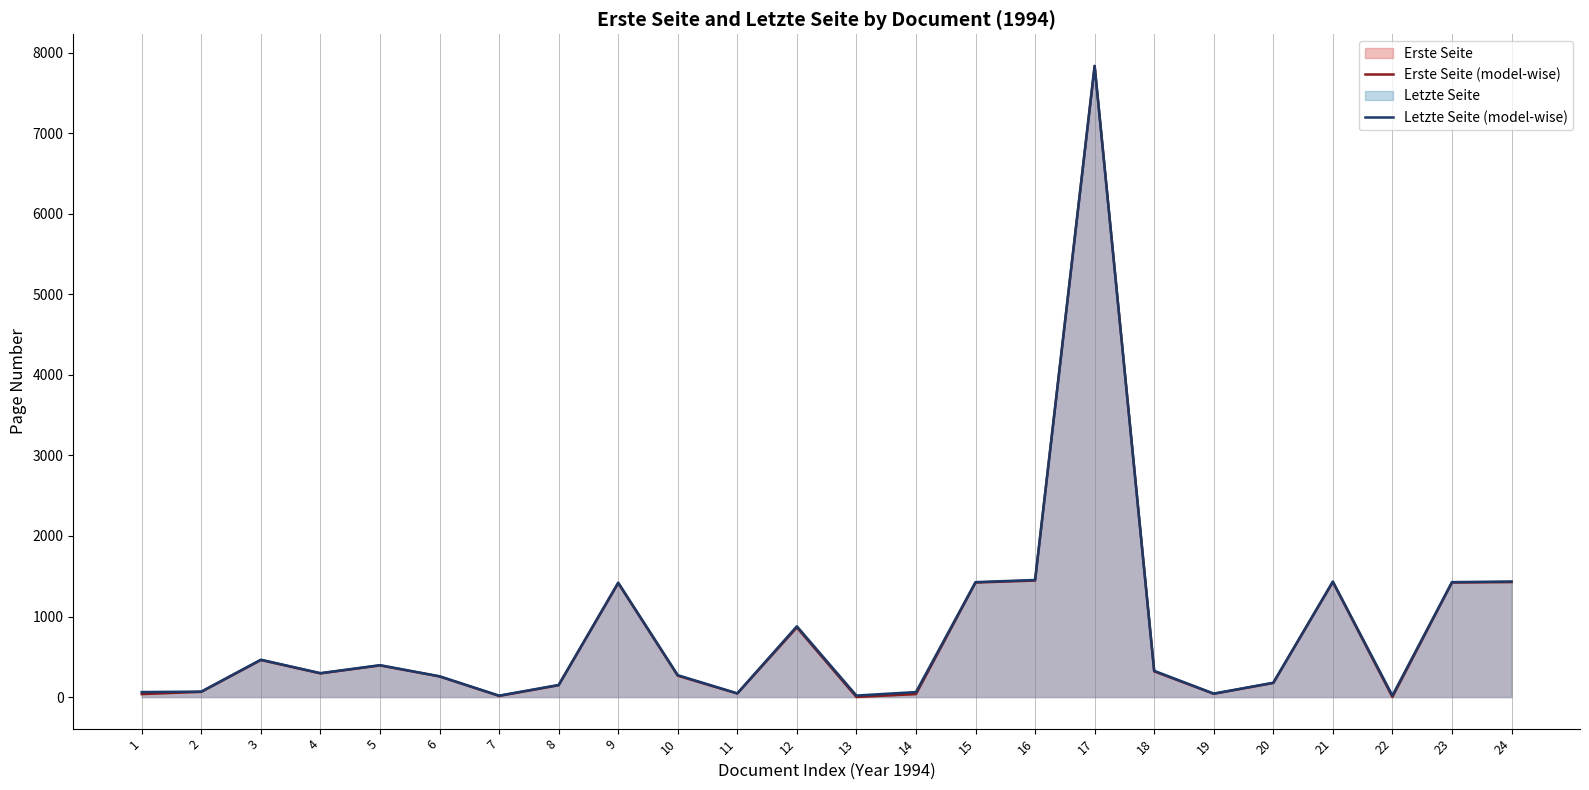

Reading left to right, transcribe all the data shown in this chart.

Erste Seite (model-wise): 37	65	460	294	393	256	14	147	1414	265	44	864	1	37	1422	1447	7833	319	41	175	1428	1	1422	1428
Letzte Seite (model-wise): 62	68	464	297	396	258	18	150	1421	272	46	879	19	62	1427	1454	7837	326	43	178	1435	19	1427	1435